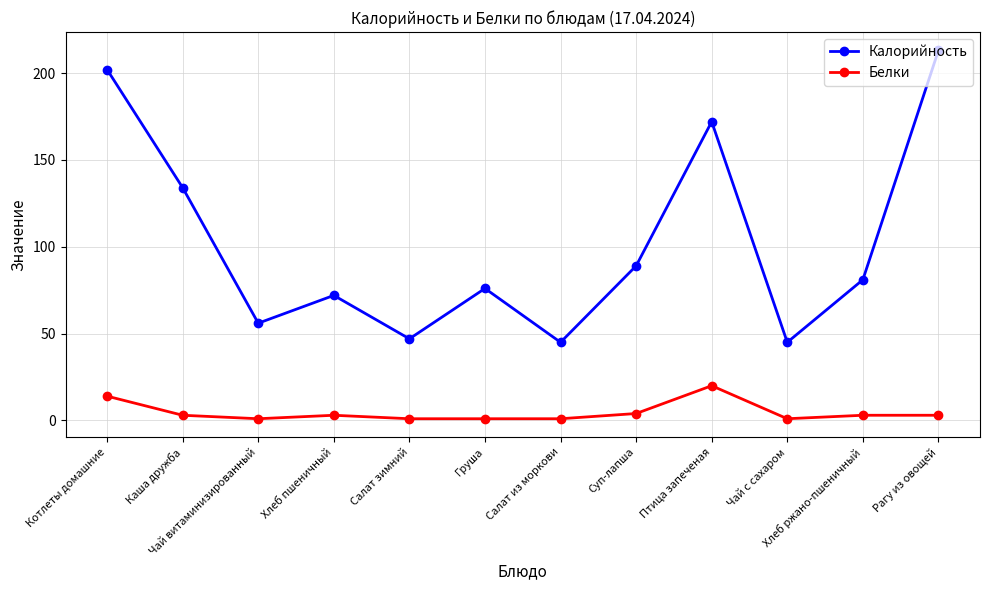

At which label does Белки reach its peak?

Птица запеченая